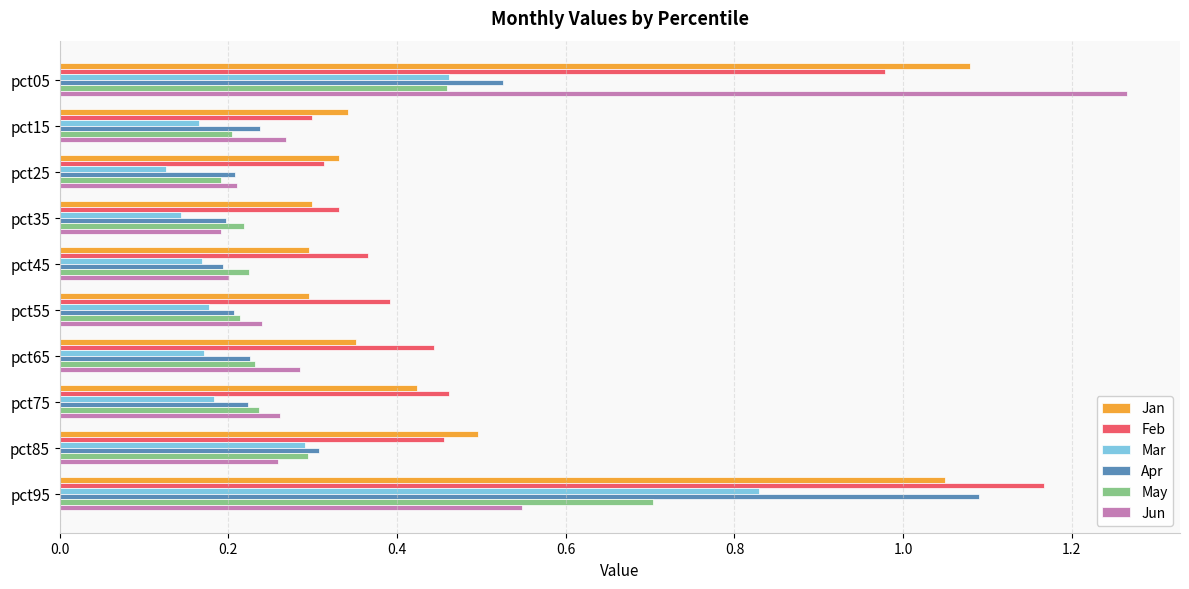

True or false: Mar has a value of 0.3 at pct55.

False